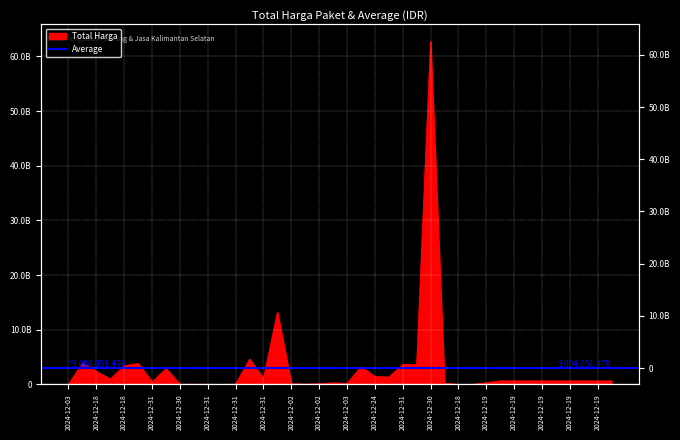

At which label does the data first exceed 655500000?

2024-12-18